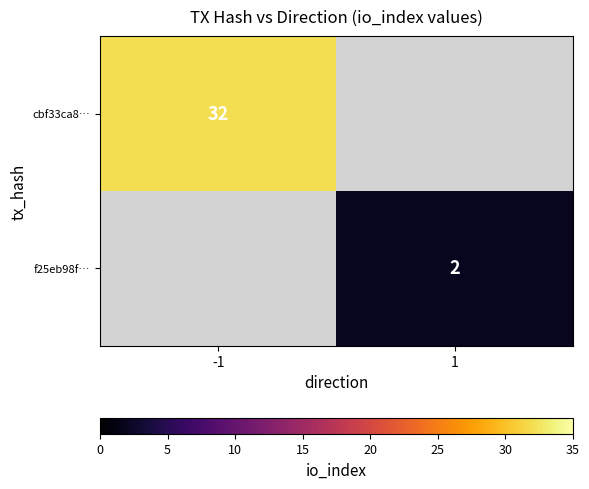

Is the value of f25eb98f… at 1 greater than the value of cbf33ca8… at -1?

No